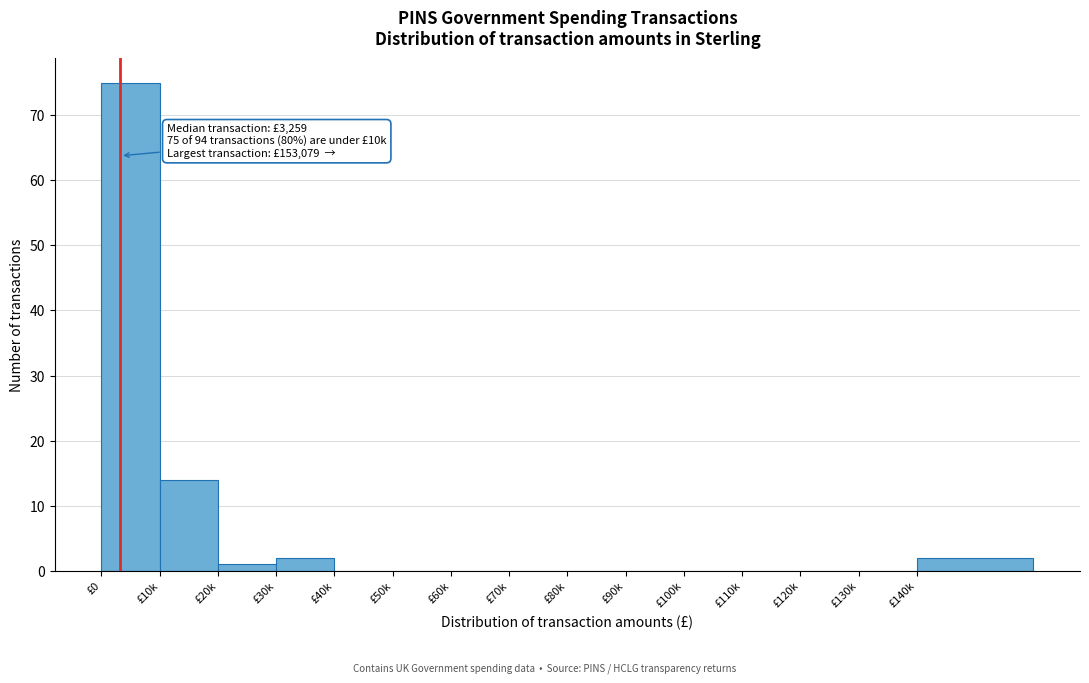

Reading left to right, what are all the values shown in this chart?

£0=75	£10k=14	£20k=1	£30k=2	£40k=0	£50k=0	£60k=0	£70k=0	£80k=0	£90k=0	£100k=0	£110k=0	£120k=0	£130k=0	£140k=2